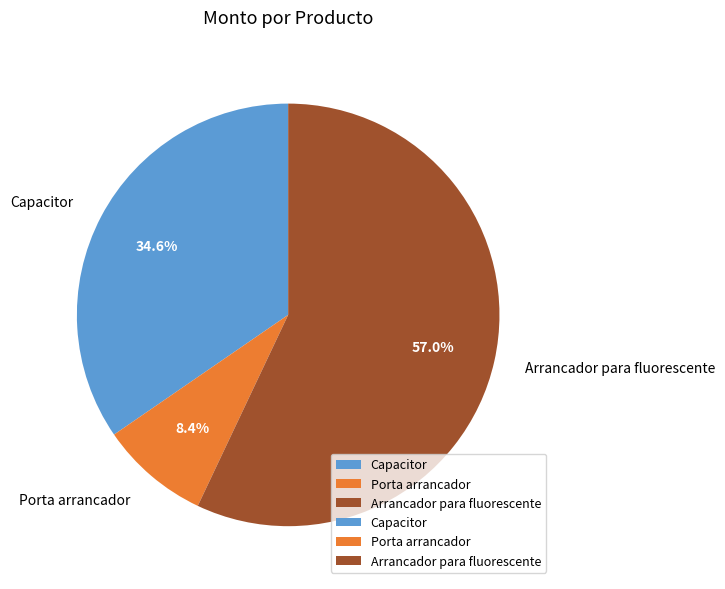

Which category has the biggest portion of the pie?

Arrancador para fluorescente